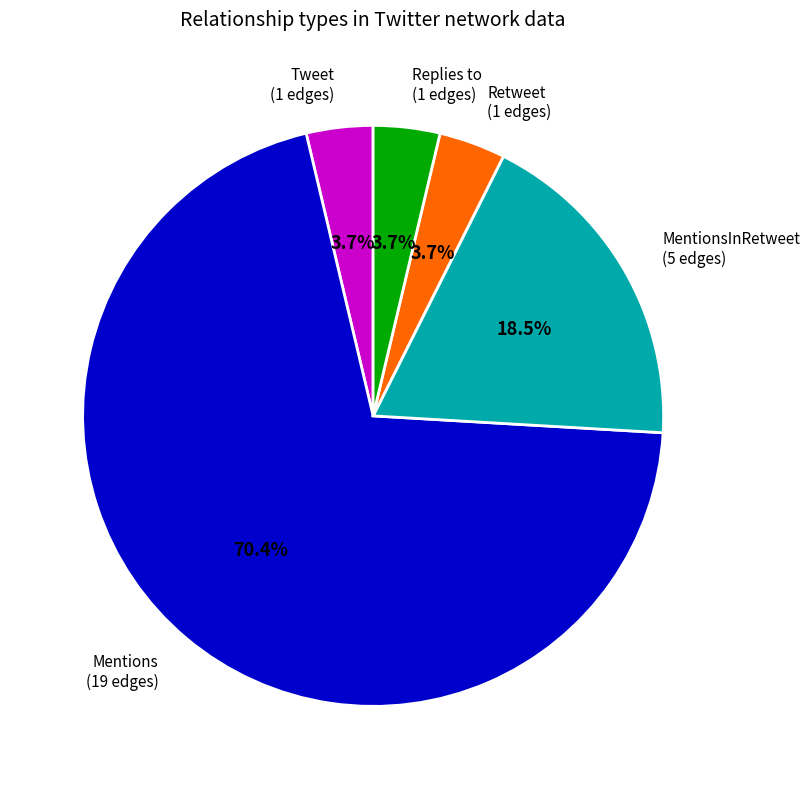

To the nearest percent, what is the combined percentage of Replies to and MentionsInRetweet?

22%